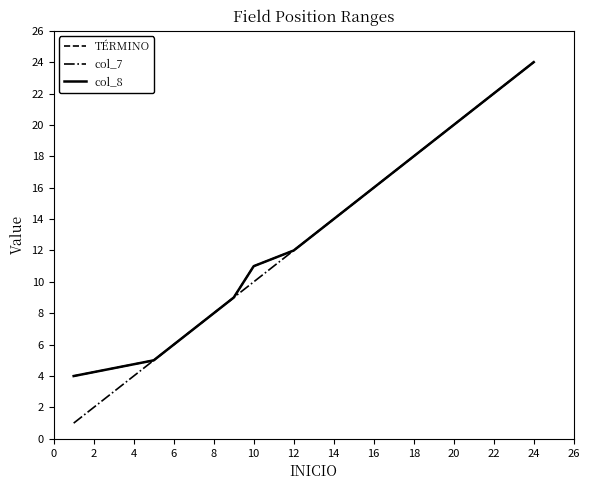

Does the chart display data point markers on the line(s)?

No